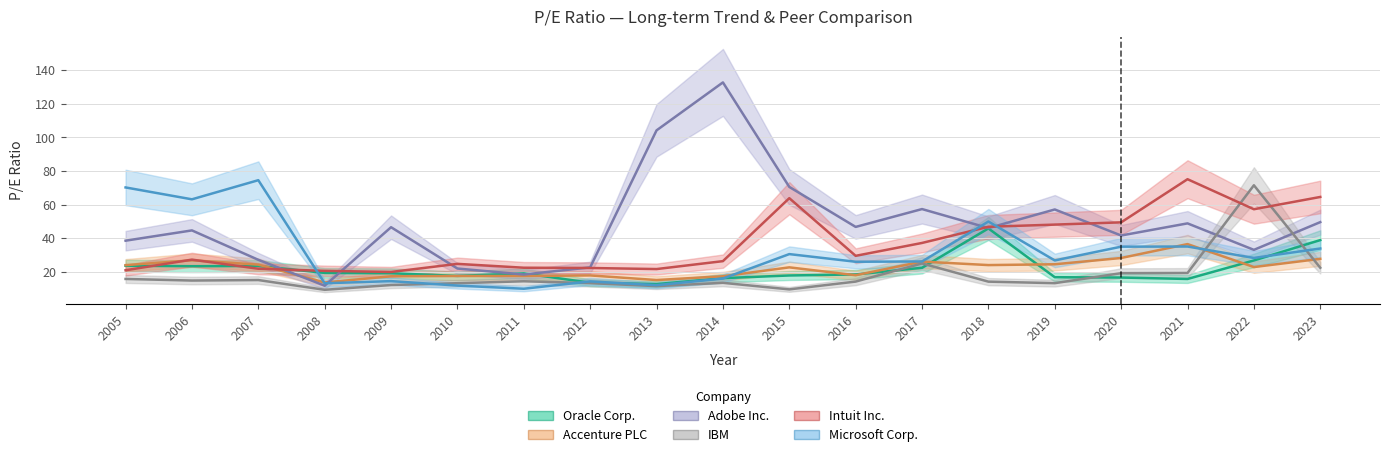

At 2014, list the series in order from smallest to largest.

IBM, Microsoft Corp., Oracle Corp., Accenture PLC, Intuit Inc., Adobe Inc.